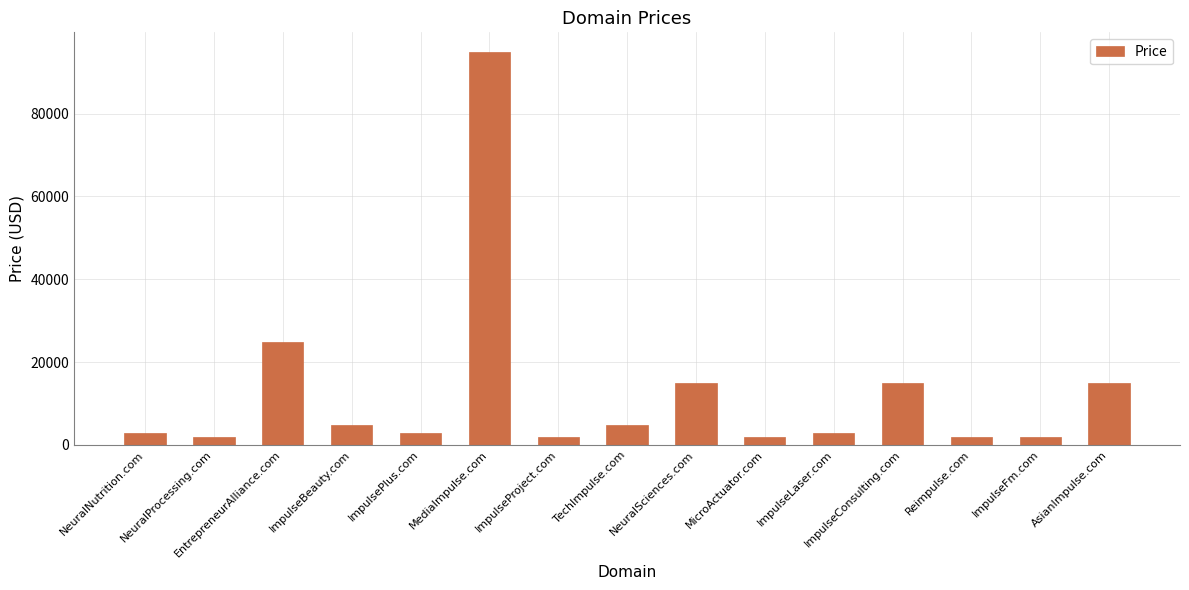

Which label corresponds to the largest value in the chart?

MediaImpulse.com